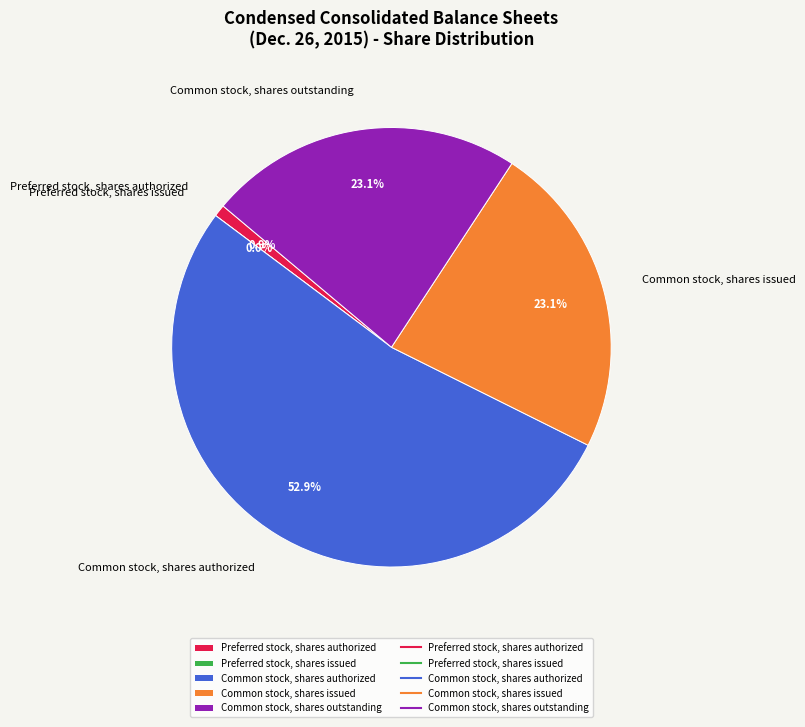

To the nearest percent, what is the average slice percentage?

20%